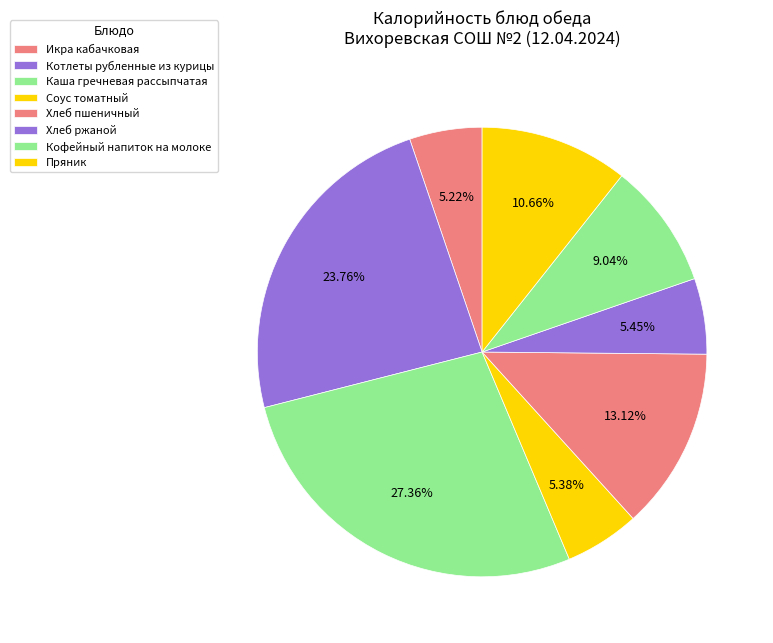

Which category has the biggest portion of the pie?

Каша гречневая рассыпчатая